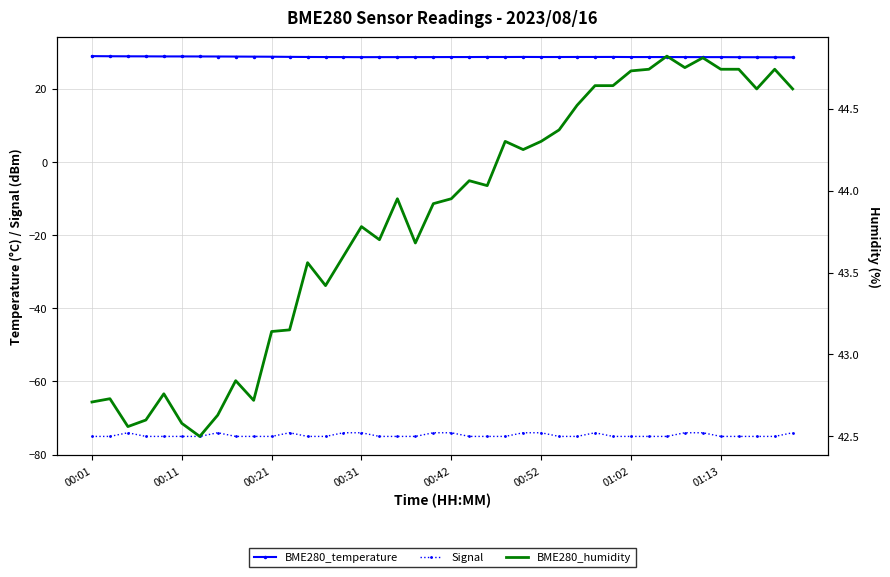

Which category has the highest value in the BME280_temperature series?

00:01